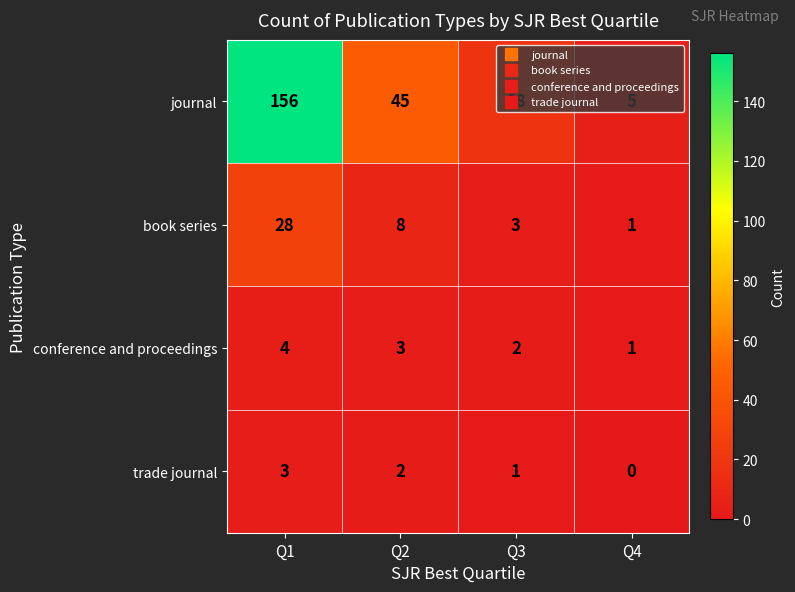

At Q2, list the series in order from smallest to largest.

trade journal, conference and proceedings, book series, journal